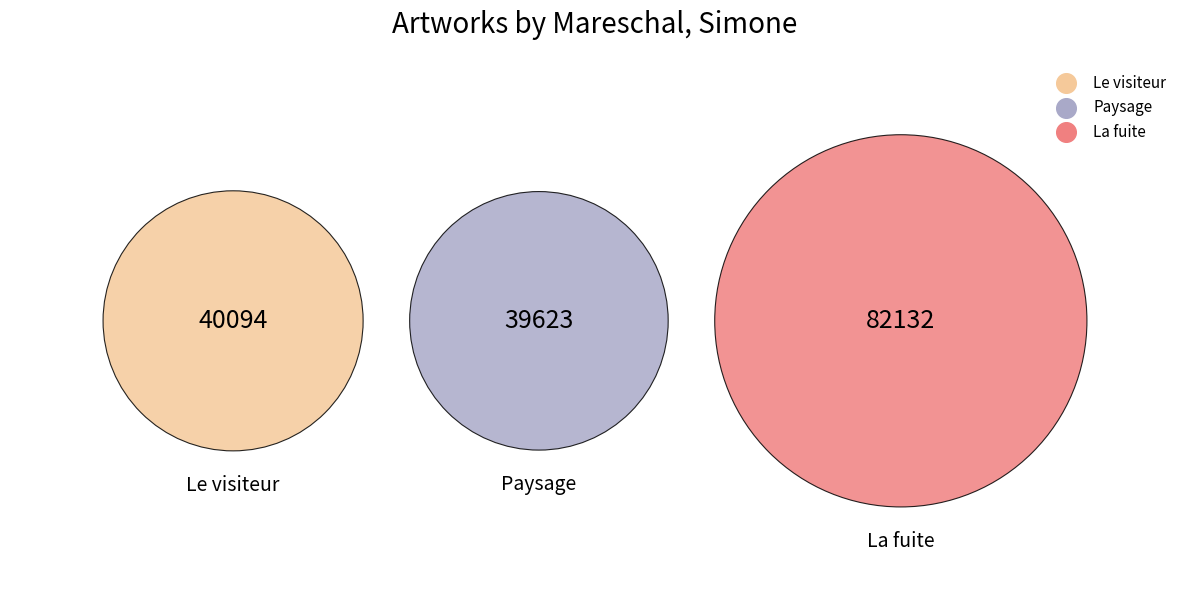

To the nearest percent, what portion does Paysage represent?

24%